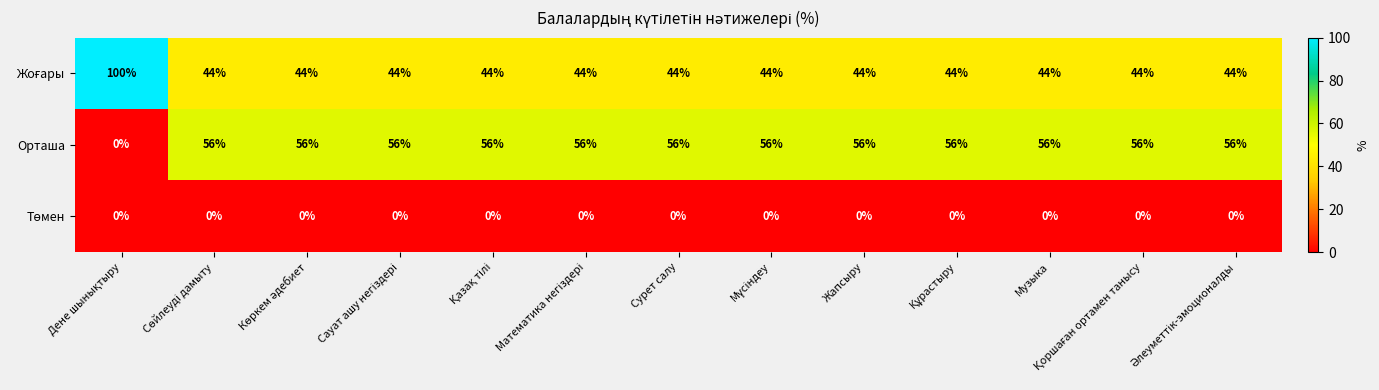

Which series has the largest total across all categories?

Орташа